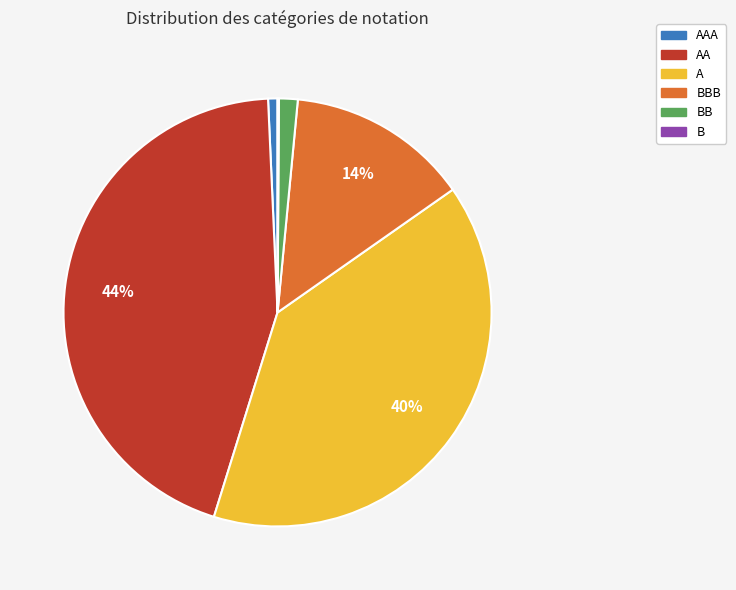

To the nearest percent, what is the difference between the largest and smallest slice percentages?

44%